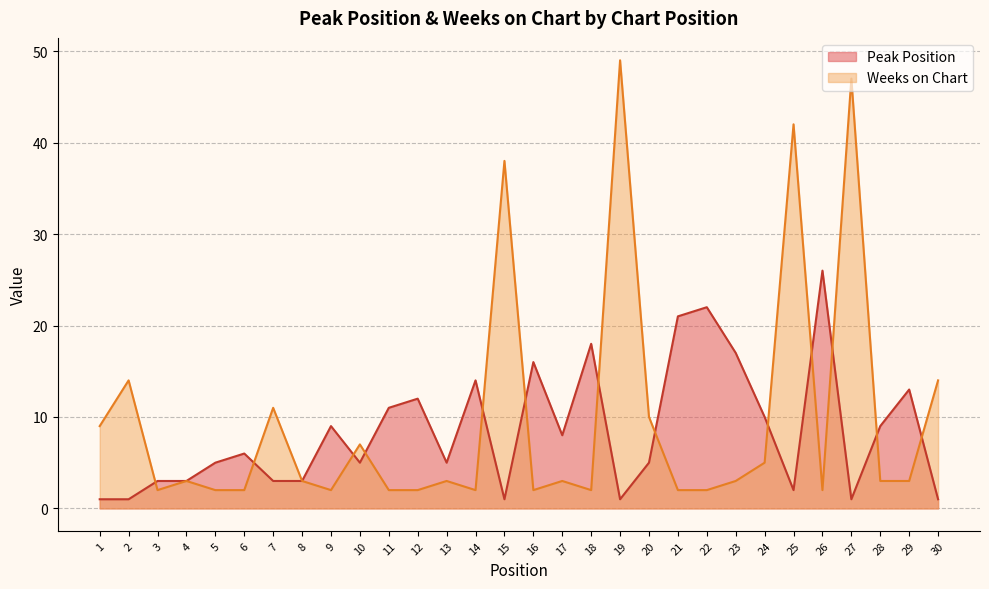

How many values in the Peak Position series are below 6?

15